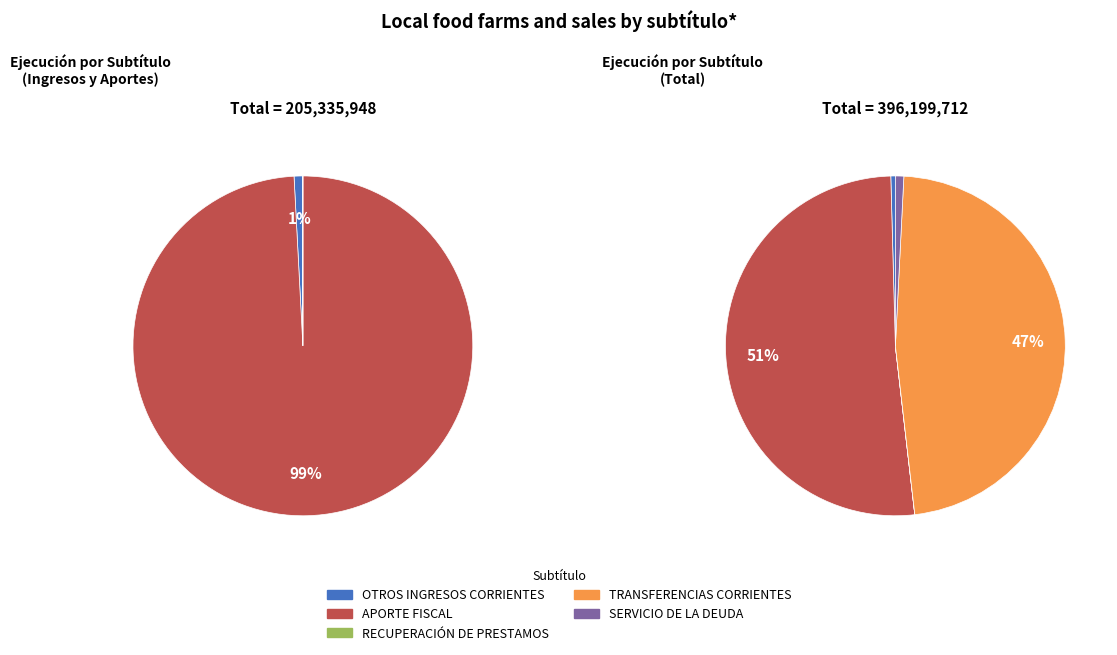

What percentage is NOT represented by SERVICIO DE LA DEUDA?

99.2%